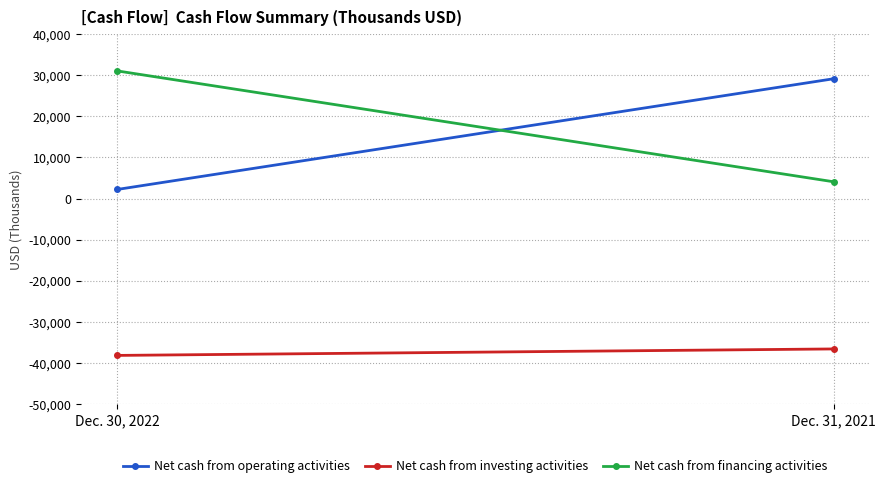

Reading right to left, extract all data points from this chart.

Net cash from operating activities: Dec. 31, 2021=29104	Dec. 30, 2022=2198
Net cash from investing activities: Dec. 31, 2021=-36547	Dec. 30, 2022=-38120
Net cash from financing activities: Dec. 31, 2021=4078	Dec. 30, 2022=31024